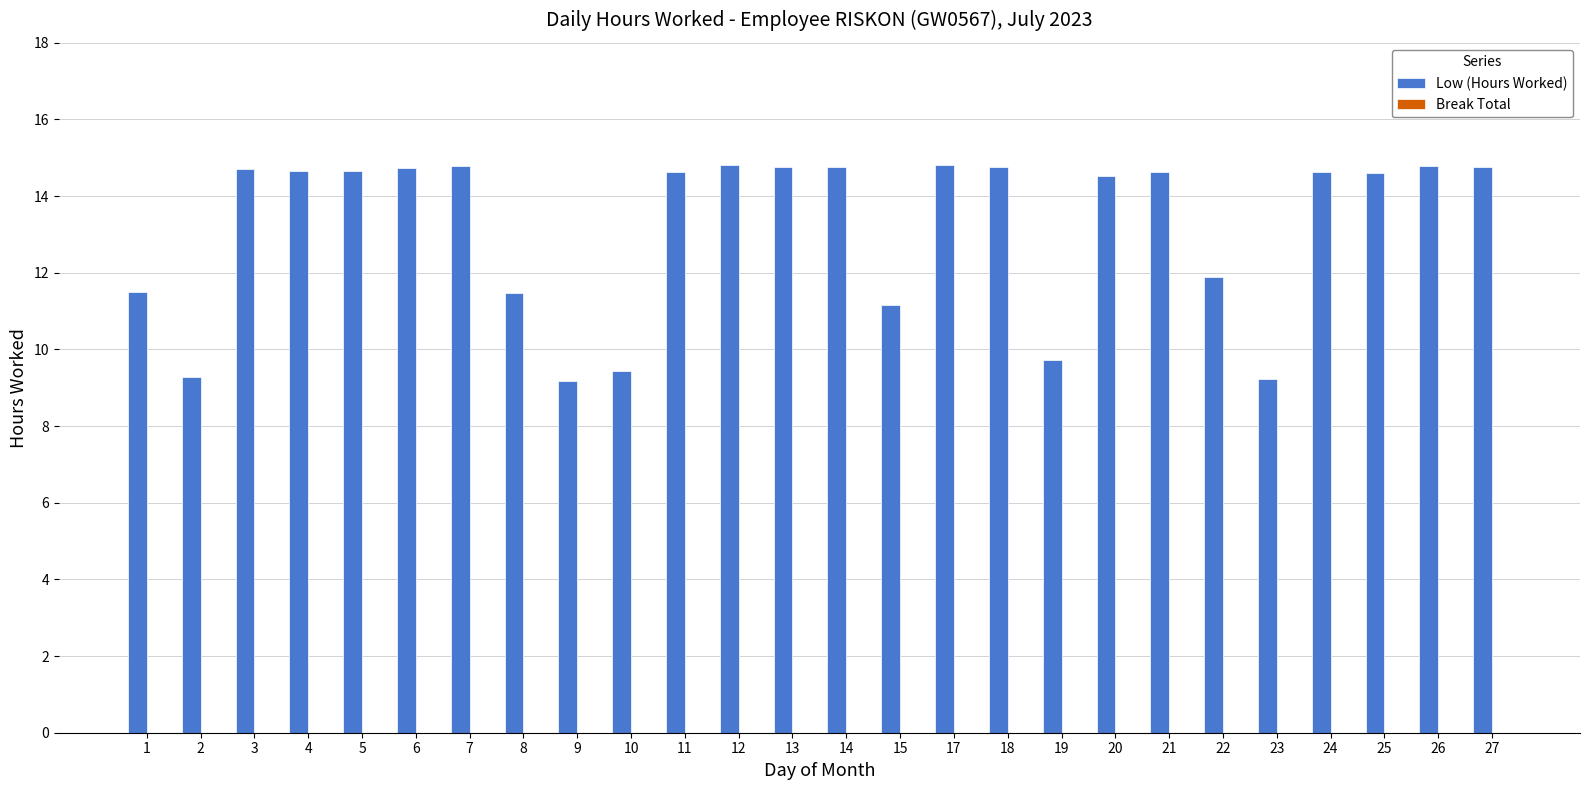

The value at 24 is 21.7. True or false?

False